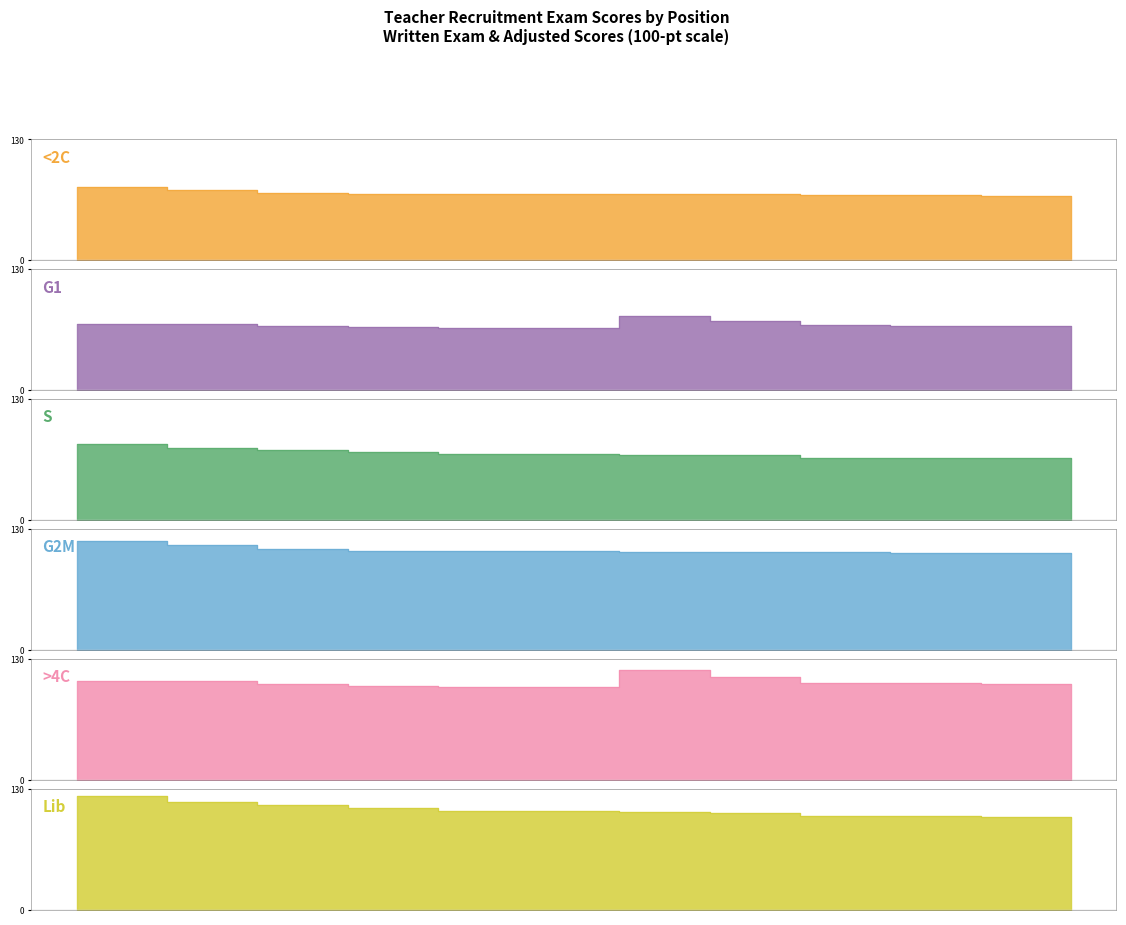

True or false: <2C and >4C cross at least once.

False